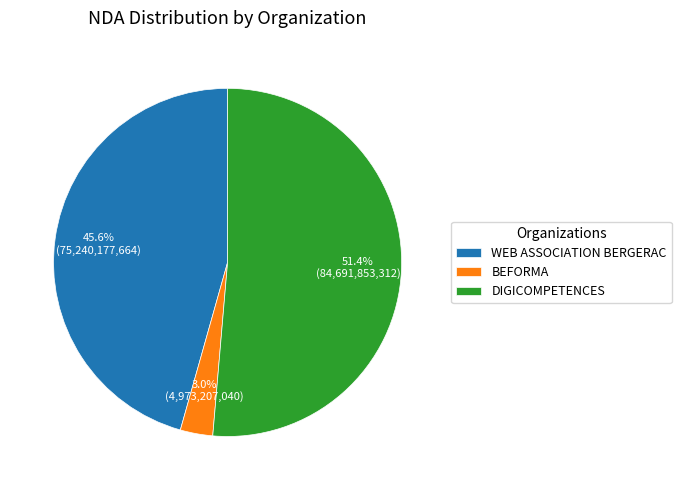

Which has a higher value, WEB ASSOCIATION BERGERAC or BEFORMA?

WEB ASSOCIATION BERGERAC